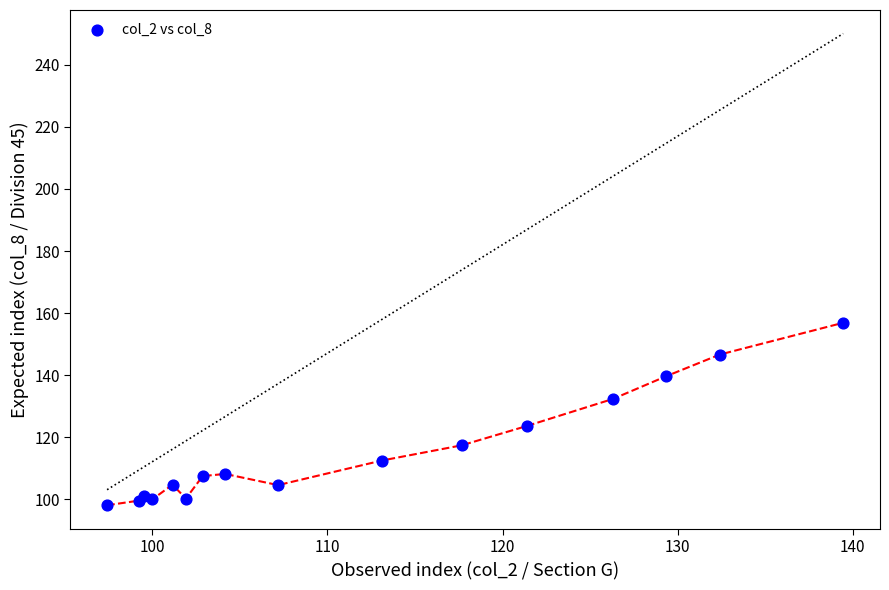

What Y value in the scatter plot is closest to 127?

123.6